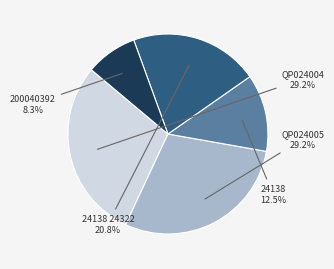

To the nearest percent, what is the average slice percentage?

20%